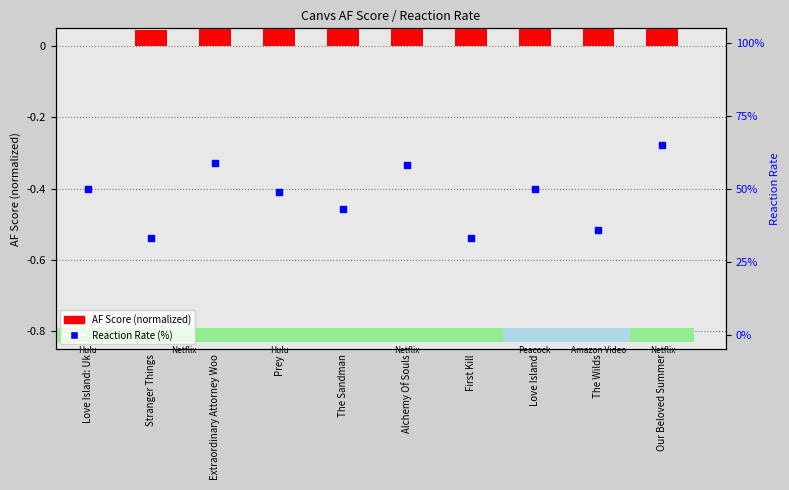

Which series contains the highest Y value?

Reaction Rate (%)